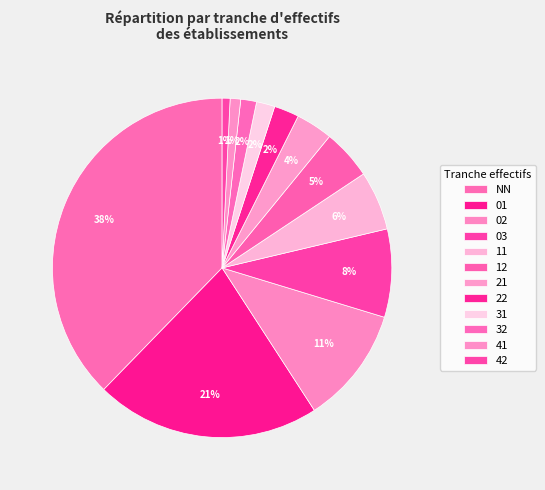

How many slices are in this pie chart?

12